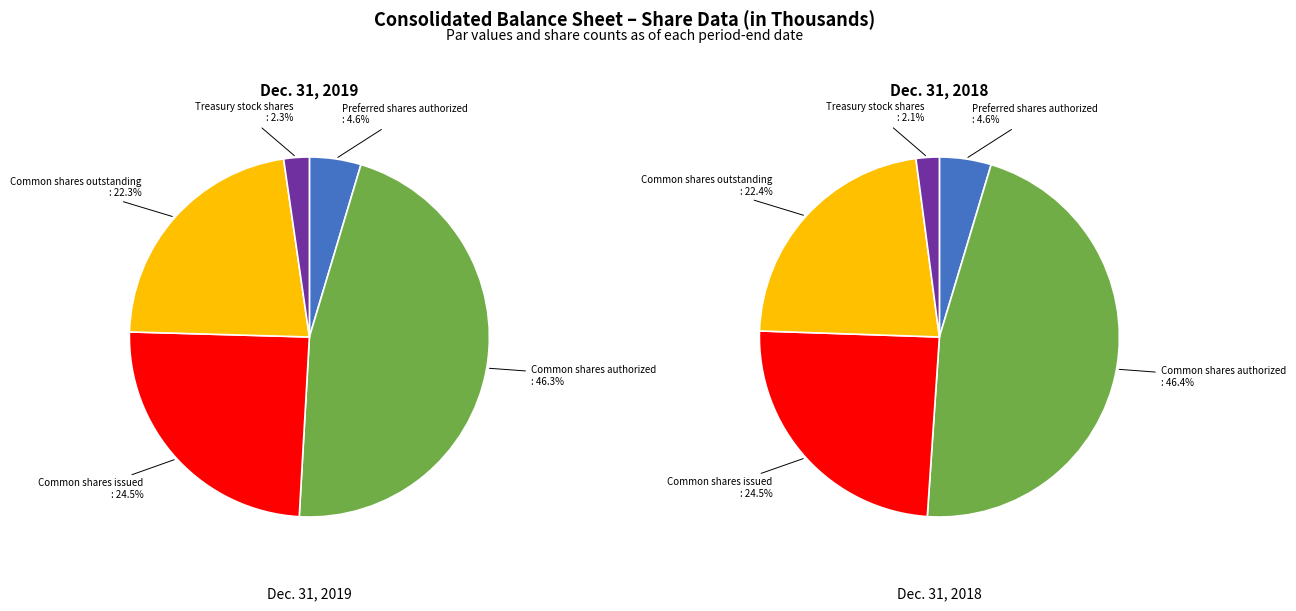

Which slice is the smallest?

Treasury stock shares